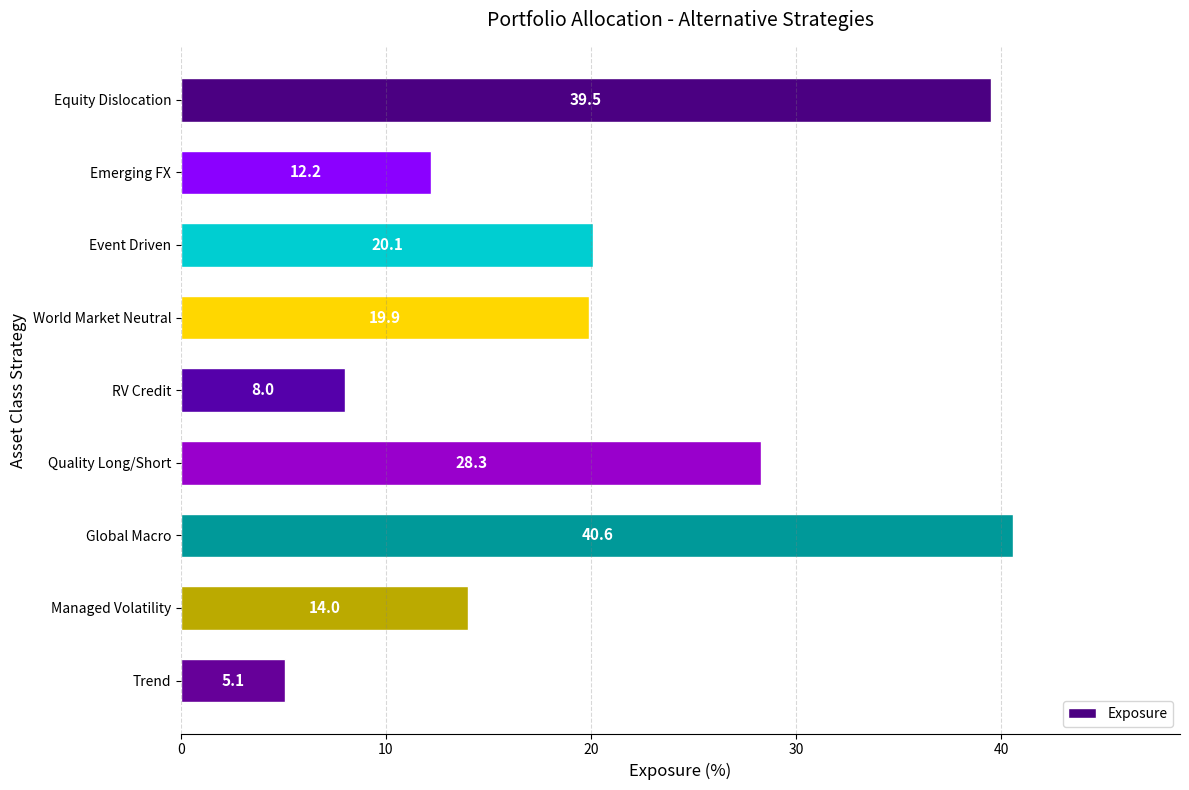

How many bars are there in total?

9